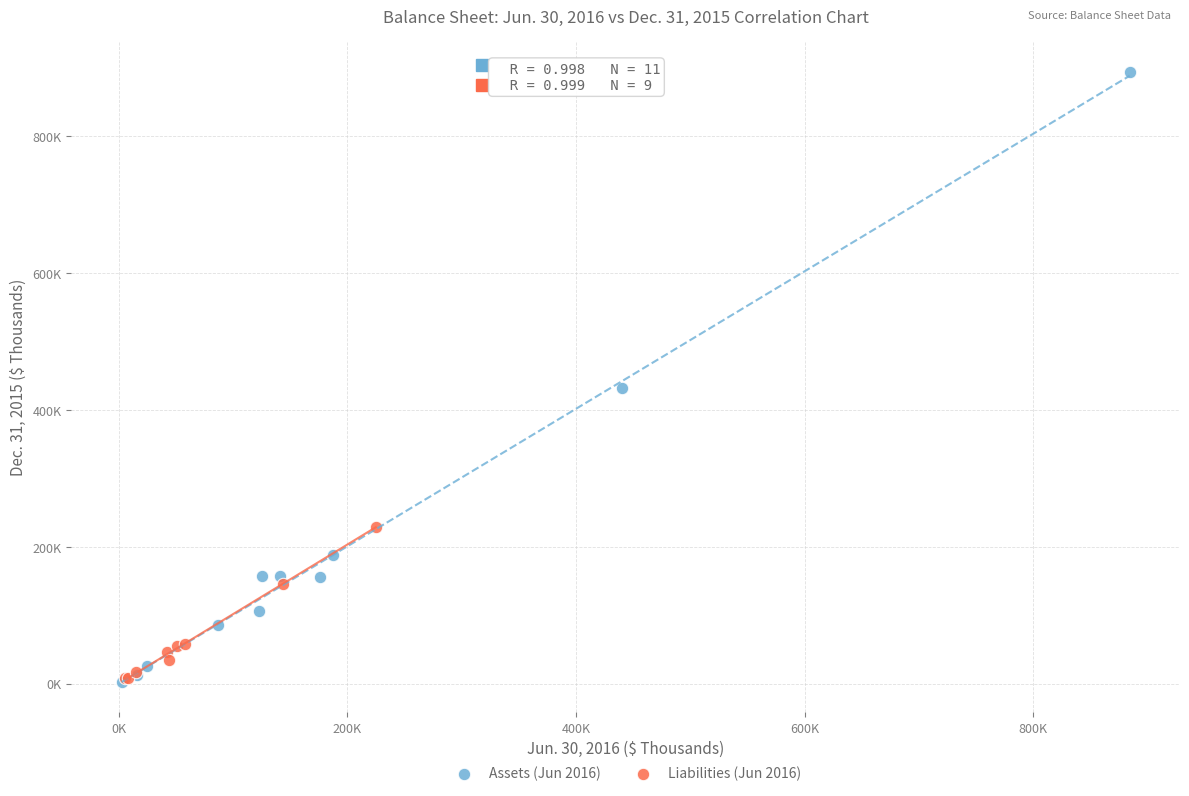

Which series contains the highest Y value?

Assets (Jun 2016)